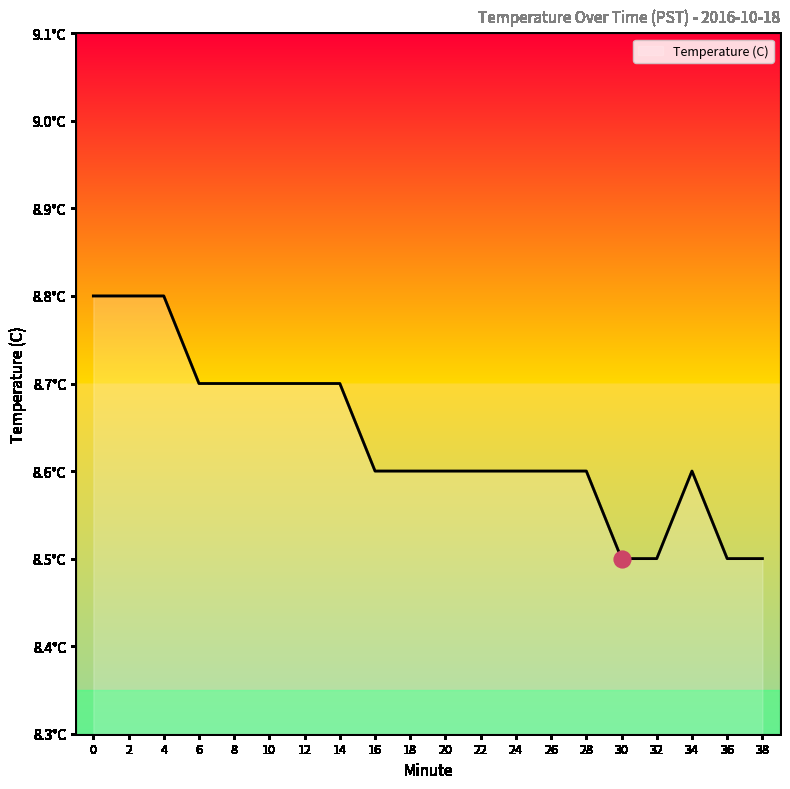

Reading right to left, extract all data points from this chart.

38=8.5	36=8.5	34=8.6	32=8.5	30=8.5	28=8.6	26=8.6	24=8.6	22=8.6	20=8.6	18=8.6	16=8.6	14=8.7	12=8.7	10=8.7	8=8.7	6=8.7	4=8.8	2=8.8	0=8.8